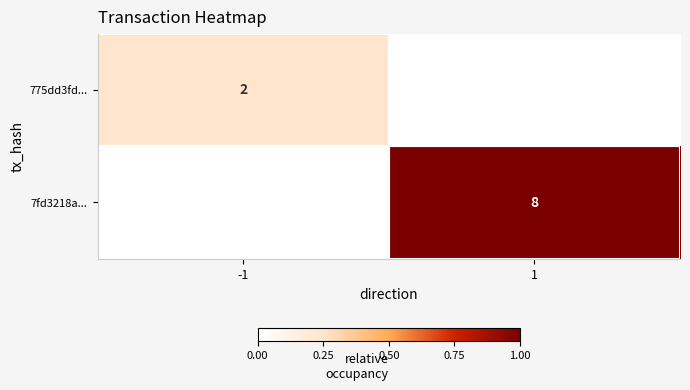

True or false: 775dd3fd... has a value of 1 at -1.

False